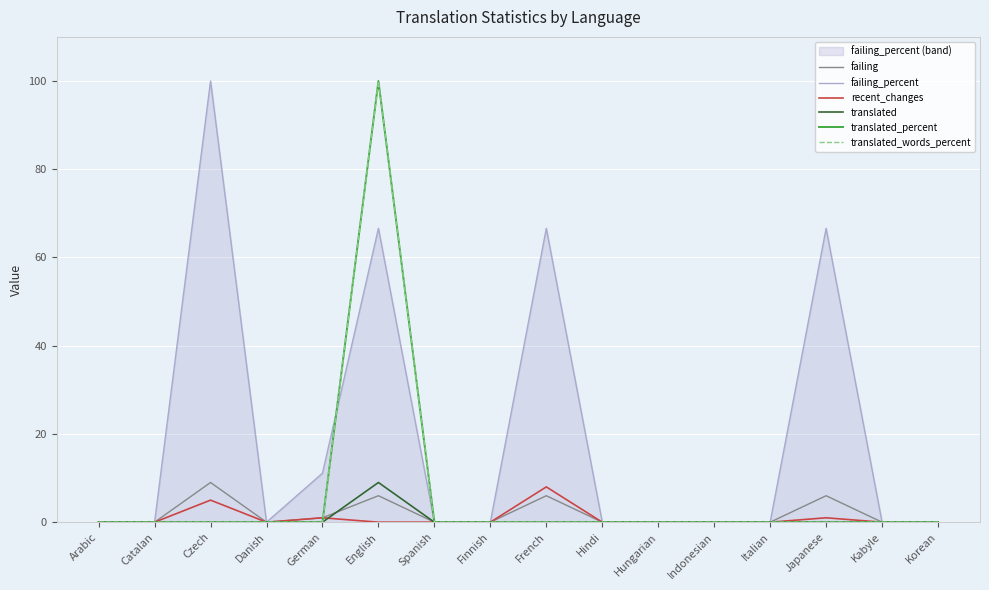

At how many categories does at least one series exceed 90?

2